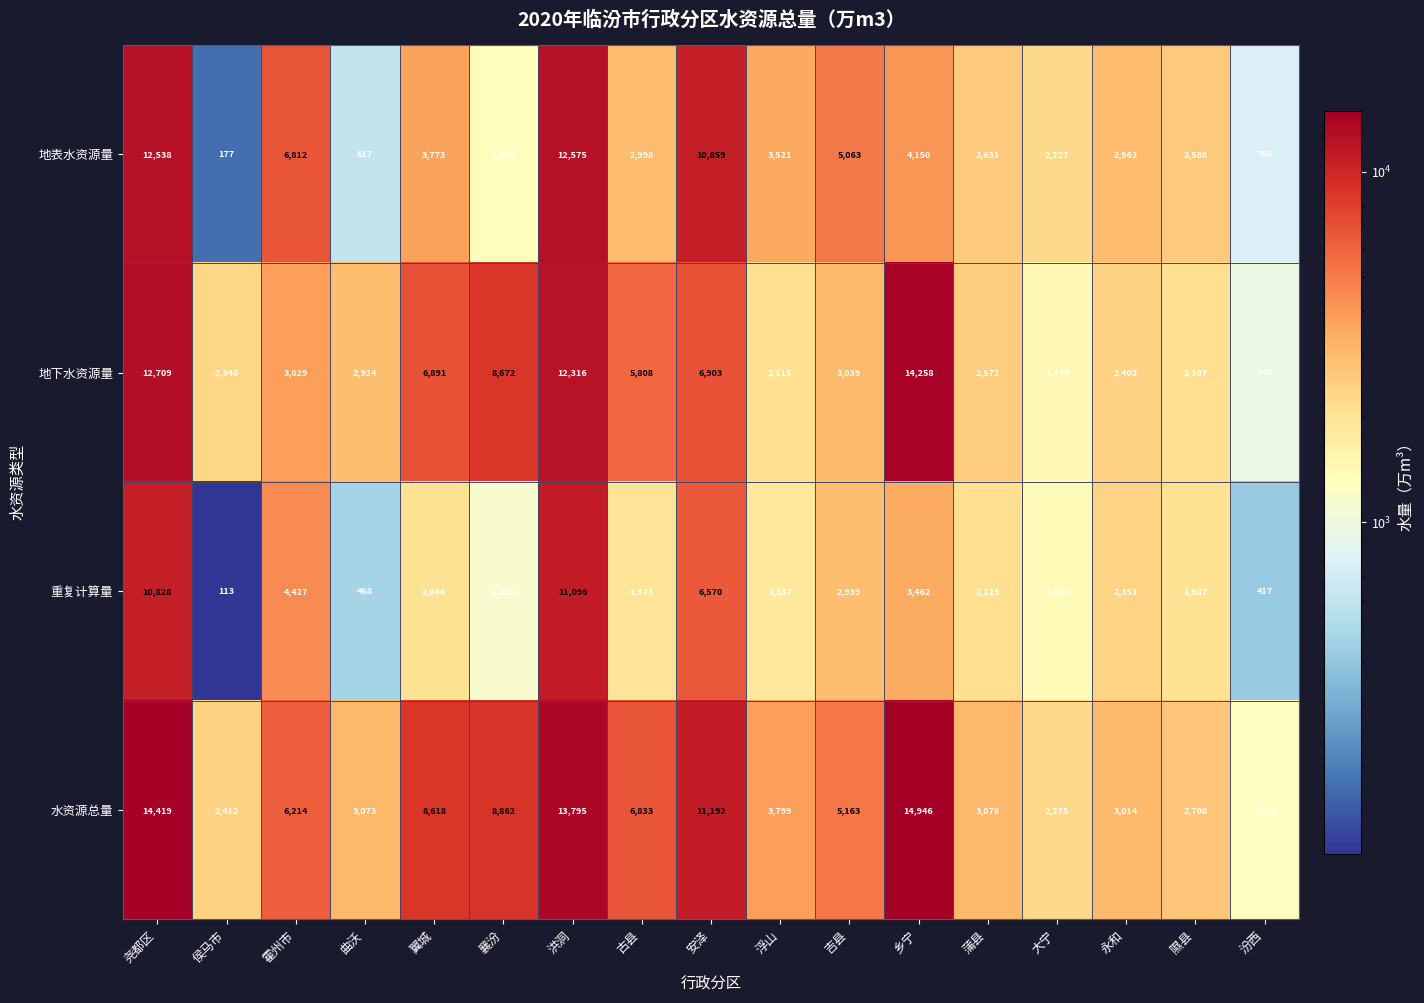

What is the sum of all 水资源总量 values?

111690